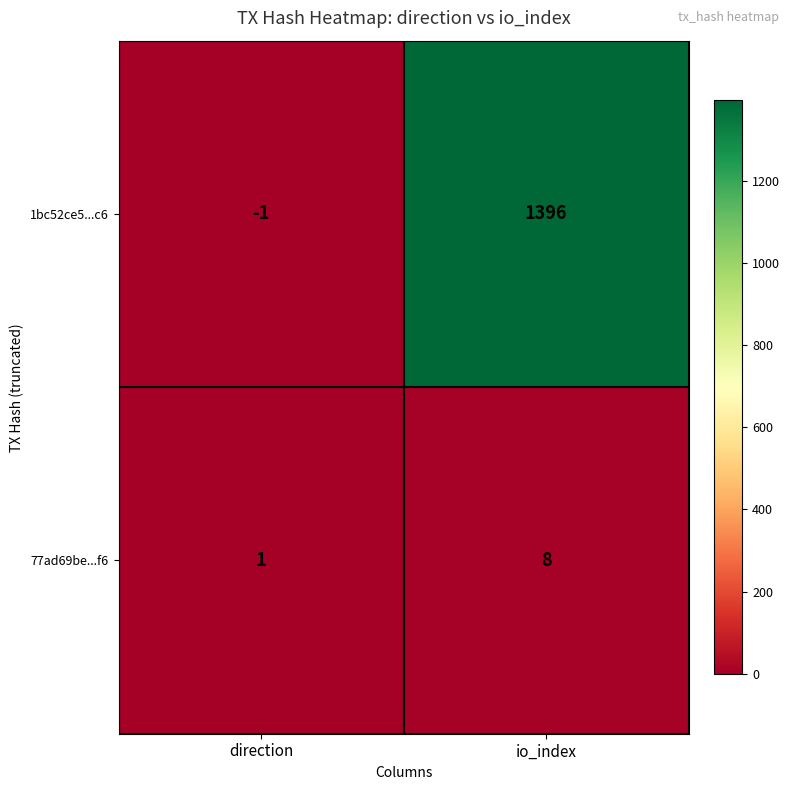

Reading right to left, what are all the values shown in this chart?

1bc52ce5...c6: 1396	-1
77ad69be...f6: 8	1